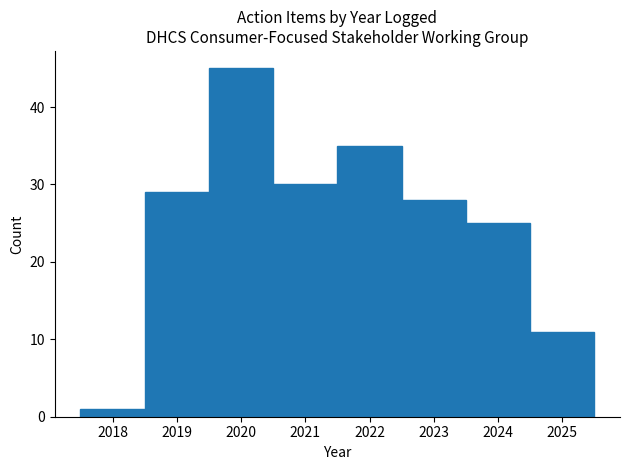

Over which range of the x-axis is the bar tallest?

2019.5 to 2020.5